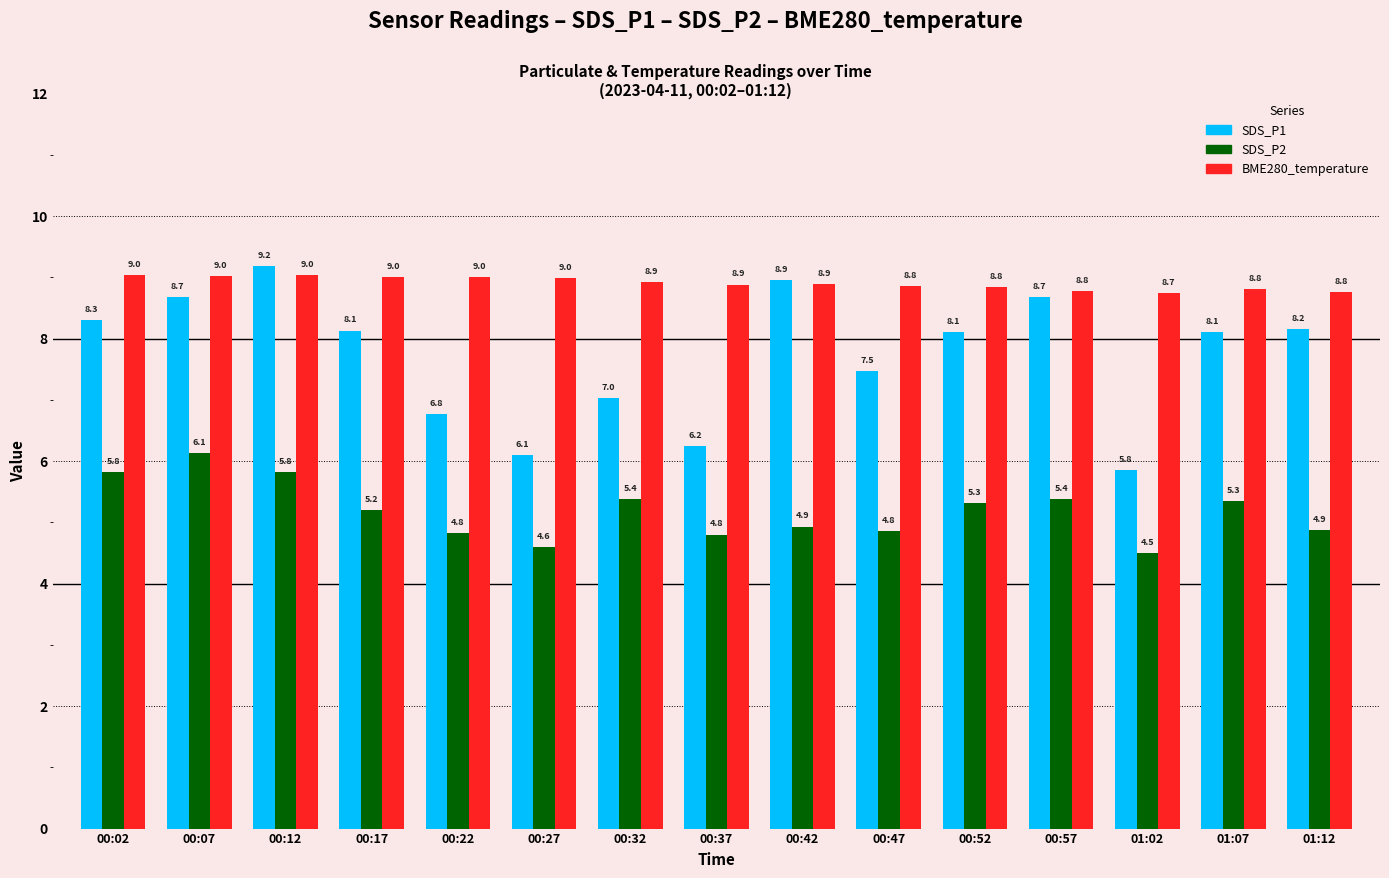

What is the sum of all SDS_P2 values?

77.8